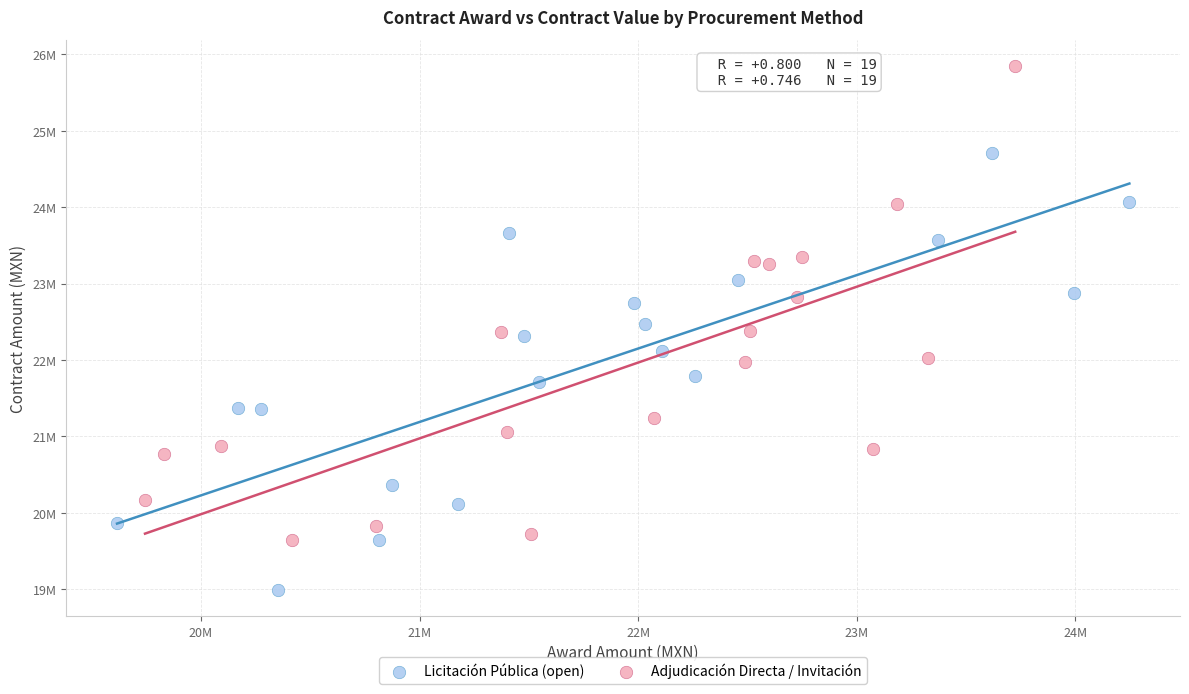

What are all the series names shown in the legend?

Licitación Pública (open), Adjudicación Directa / Invitación